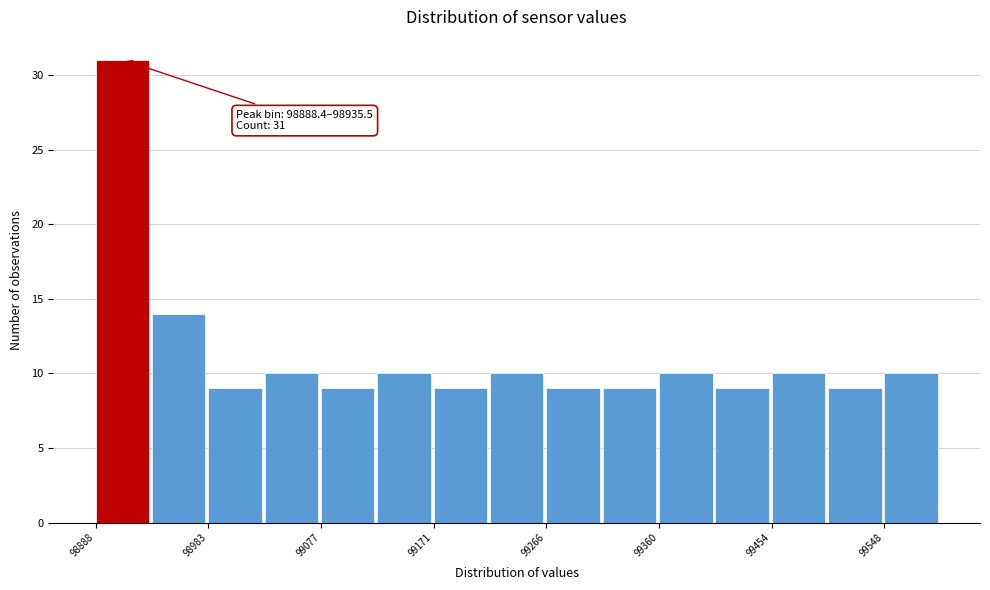

Which range on the x-axis has the tallest bar?

98890 to 98940